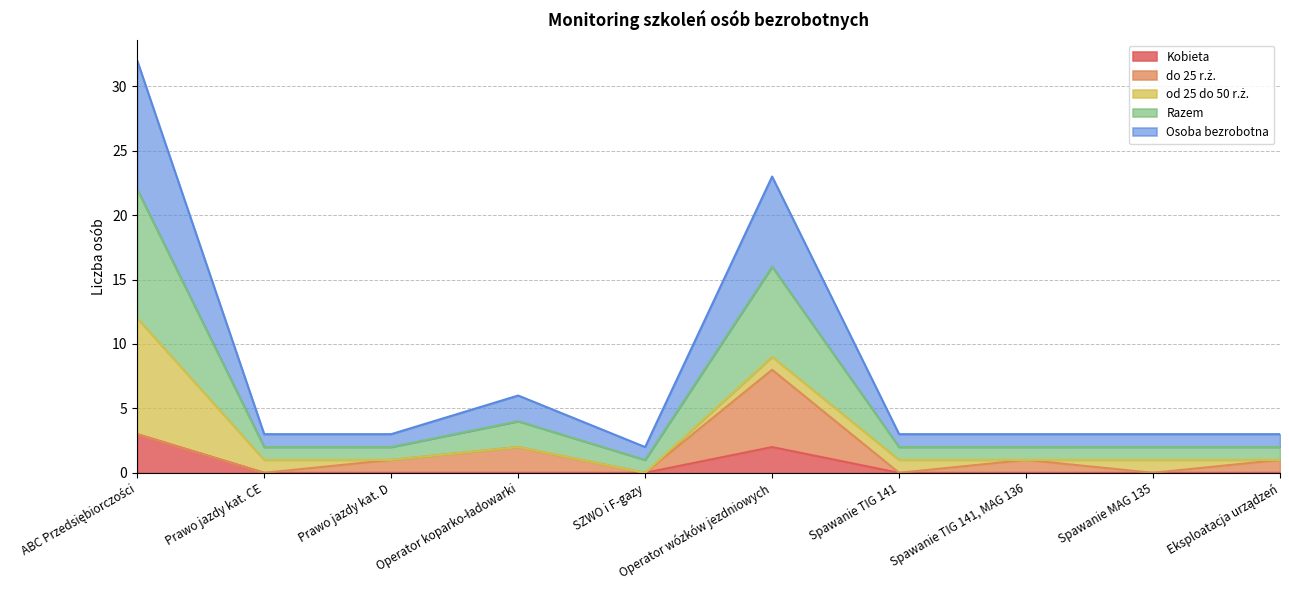

What position from the right is Eksploatacja urządzeń?

1